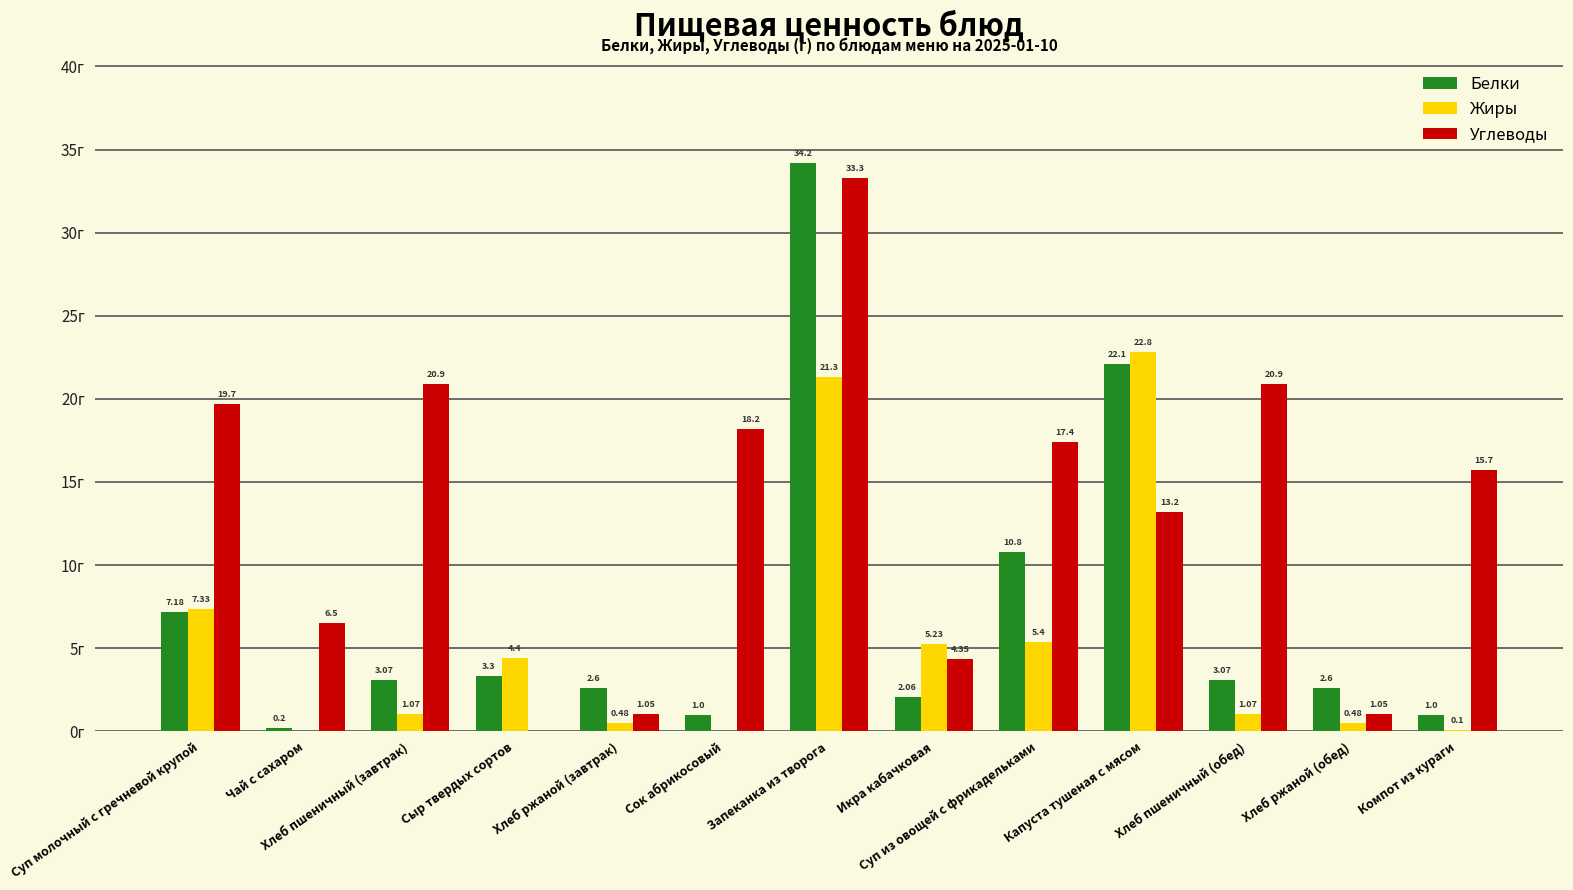

Between Хлеб пшеничный (завтрак) and Сок абрикосовый, which series saw the biggest shift?

Углеводы